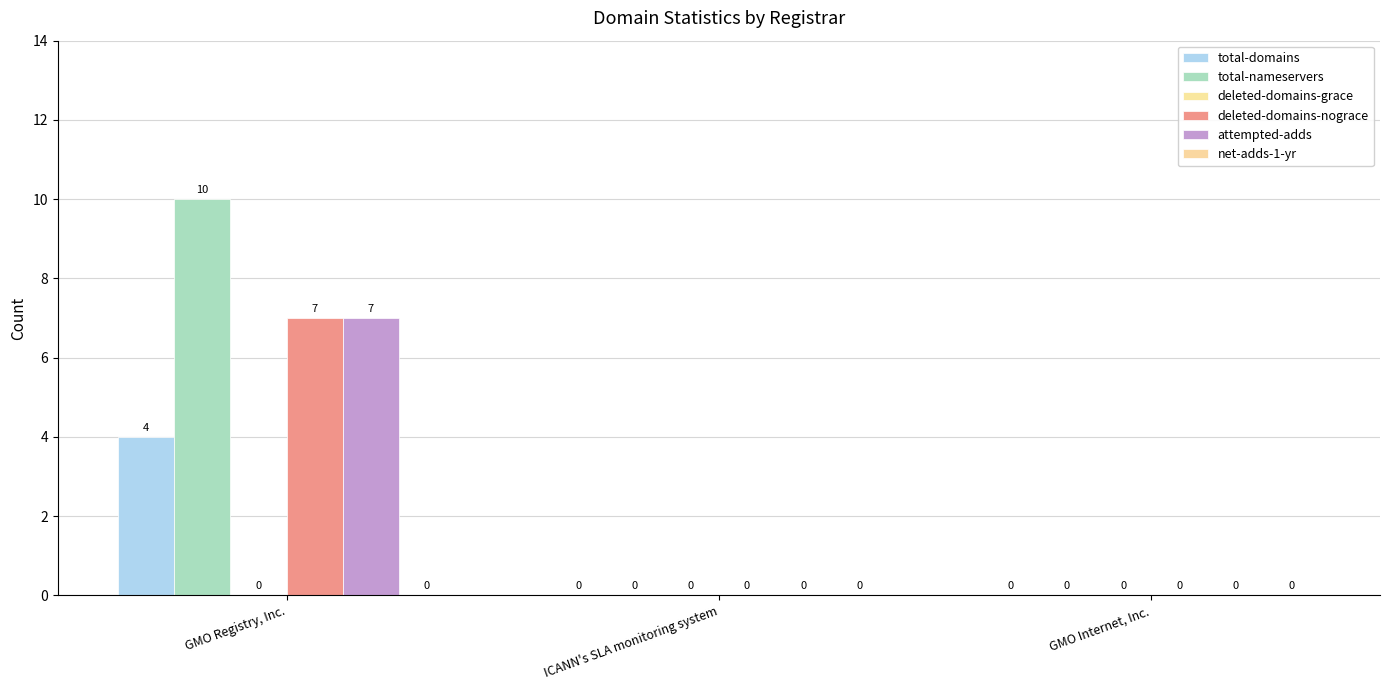

What position from the right is ICANN's SLA monitoring system?

2